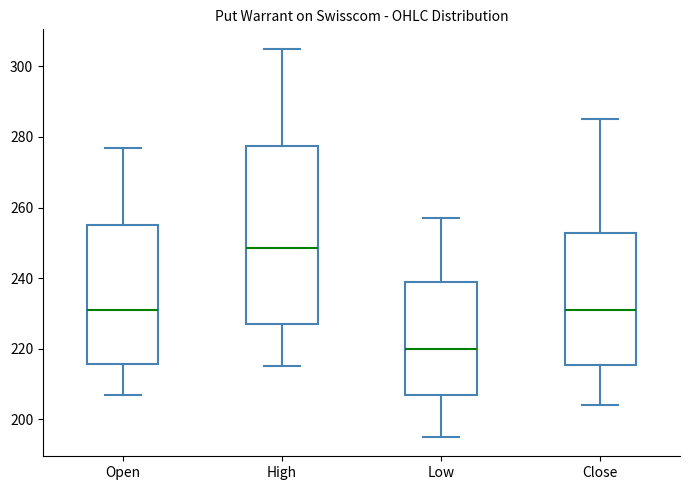

Which box is the tallest, from its lower edge to its upper edge?

High